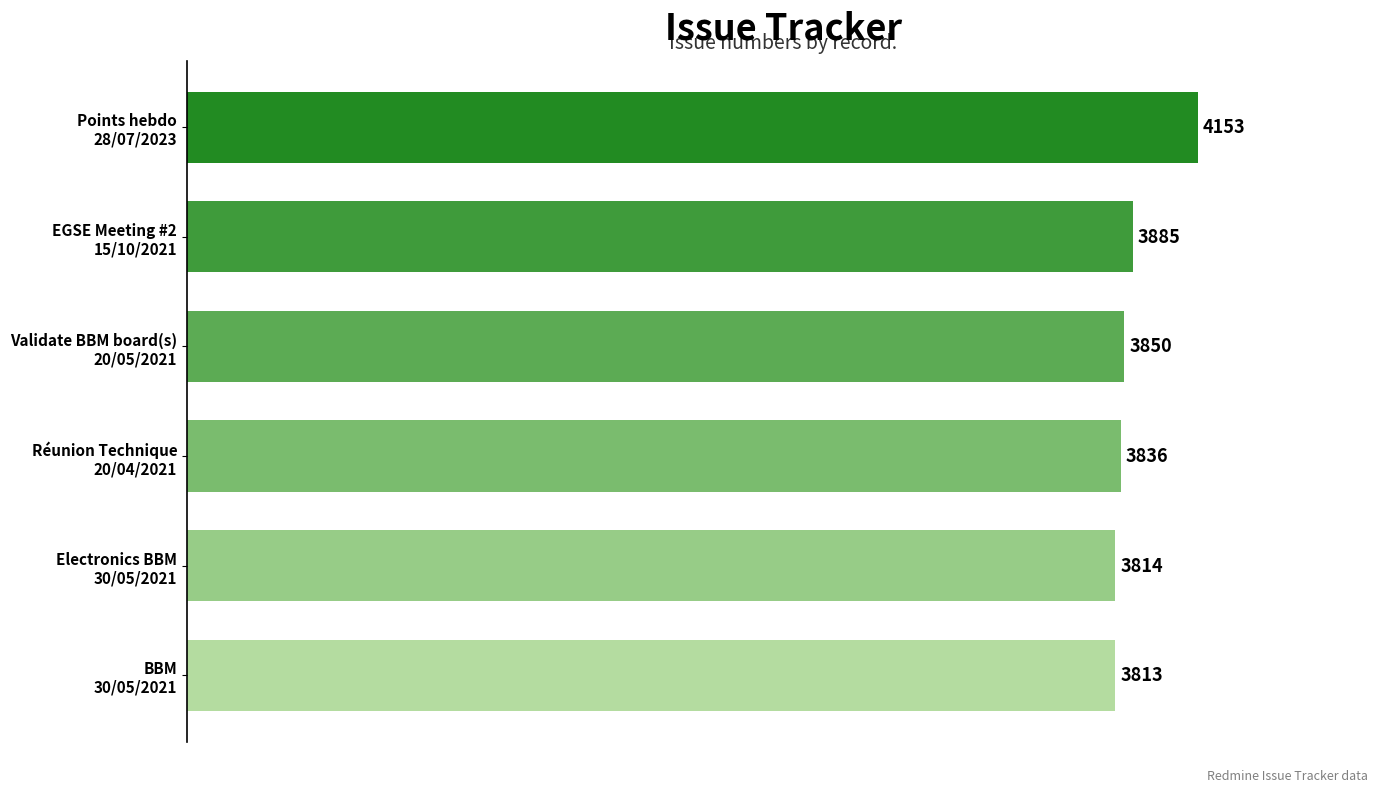

Does the chart contain any negative values?

No